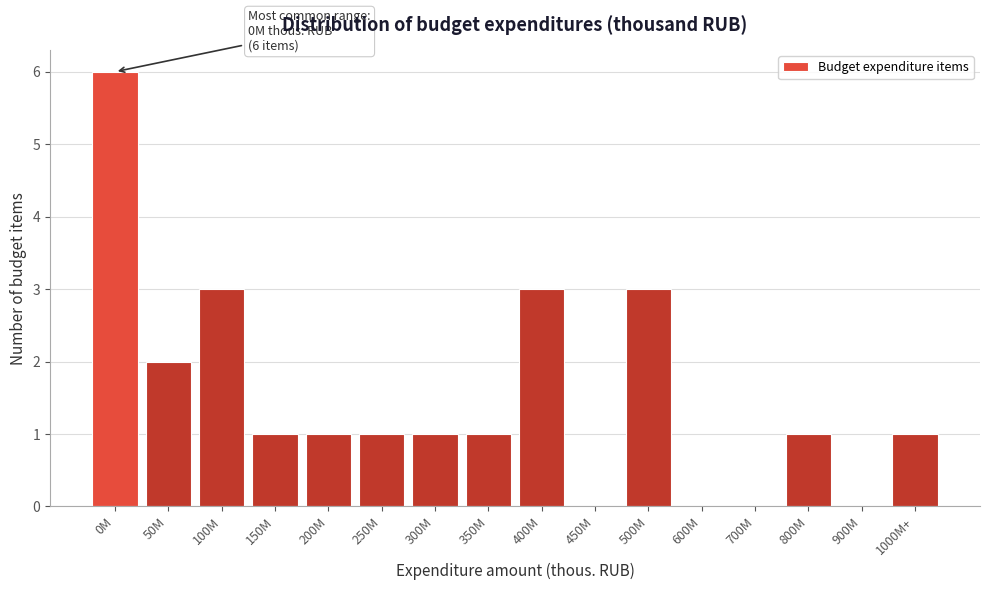

Reading left to right, what are all the values shown in this chart?

0M=6	50M=2	100M=3	150M=1	200M=1	250M=1	300M=1	350M=1	400M=3	450M=0	500M=3	600M=0	700M=0	800M=1	900M=0	1000M+=1